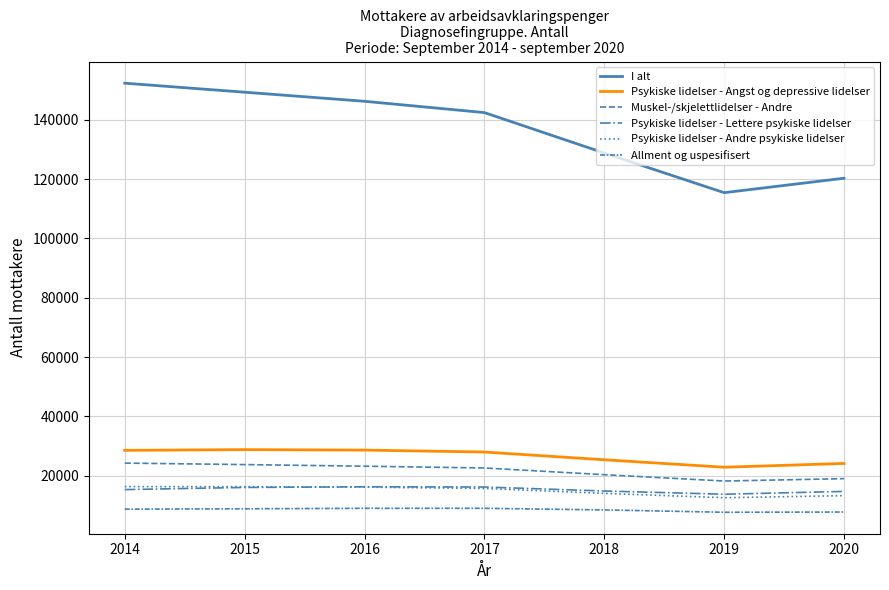

Reading left to right, extract all data points from this chart.

I alt: 152347	149307	146243	142432	128794	115424	120296
Psykiske lidelser - Angst og depressive lidelser: 28526	28778	28614	27963	25356	22836	24116
Muskel-/skjelettlidelser - Andre: 24232	23729	23183	22584	20322	18182	18982
Psykiske lidelser - Lettere psykiske lidelser: 15298	16017	16246	16164	14822	13728	14679
Psykiske lidelser - Andre psykiske lidelser: 16308	16283	16116	15682	14014	12557	13247
Allment og uspesifisert: 8694	8820	8979	8982	8441	7648	7731